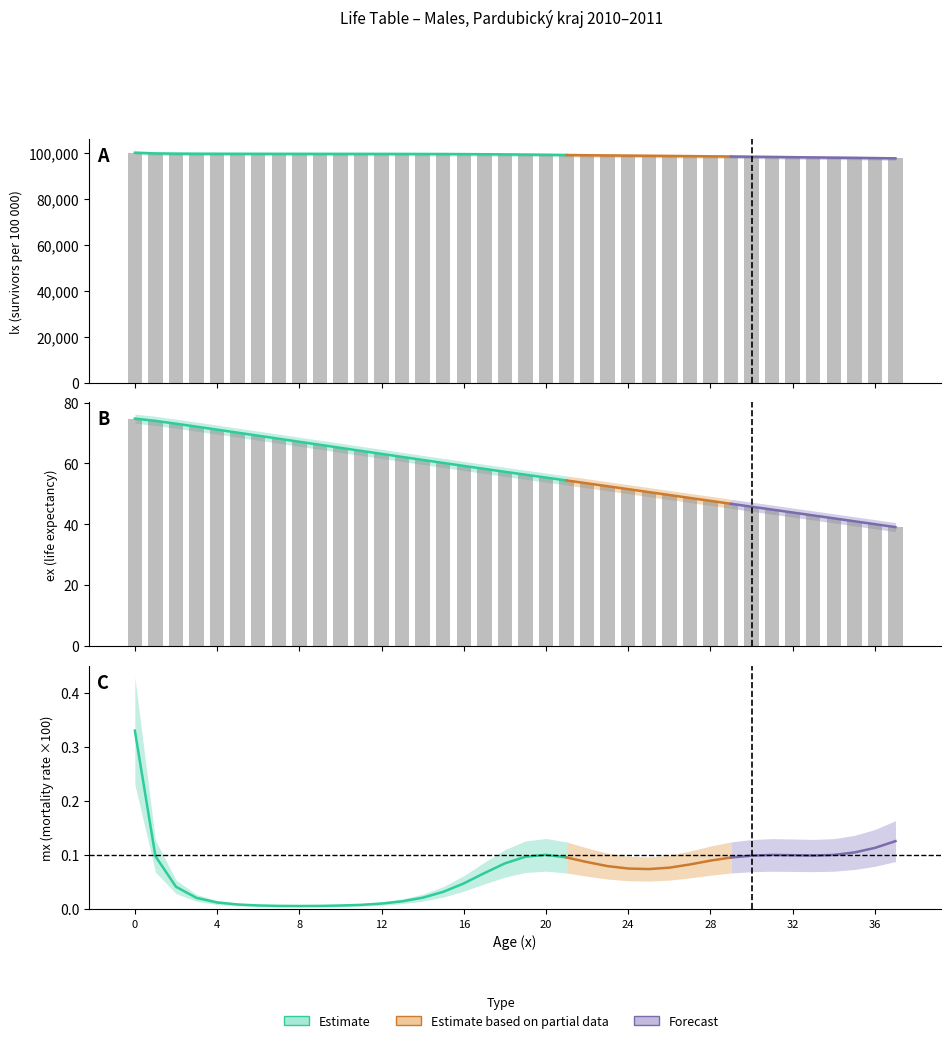

List the labels in order of ex value, largest first.

0, 1, 2, 3, 4, 5, 6, 7, 8, 9, 10, 11, 12, 13, 14, 15, 16, 17, 18, 19, 20, 21, 22, 23, 24, 25, 26, 27, 28, 29, 30, 31, 32, 33, 34, 35, 36, 37